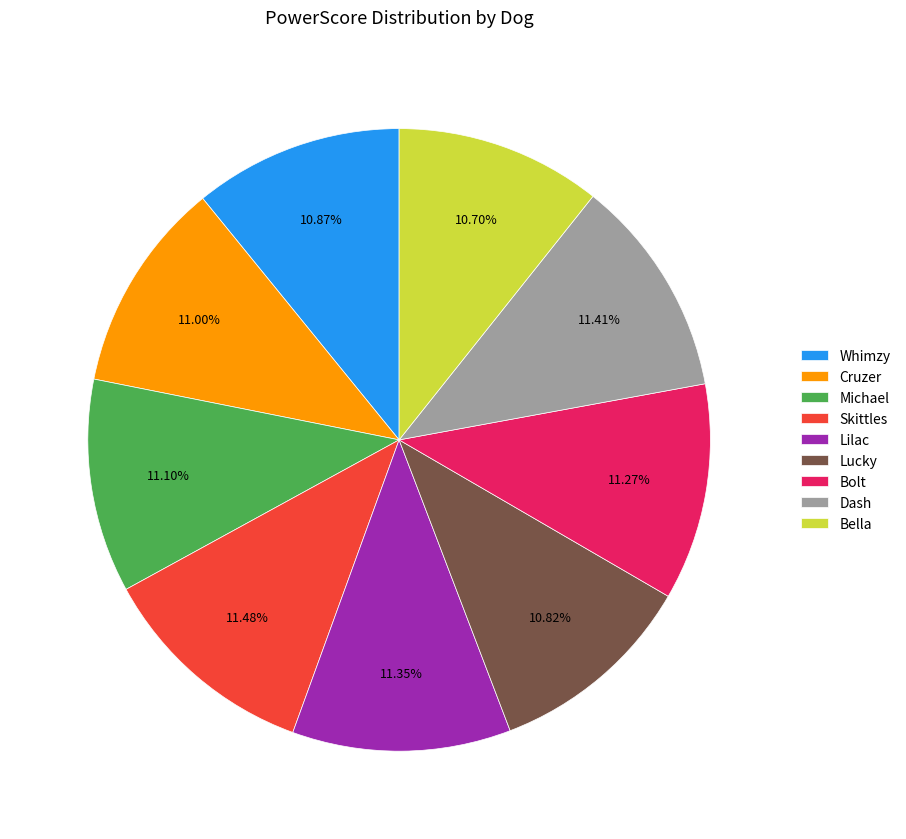

Is Cruzer the majority of the pie?

No